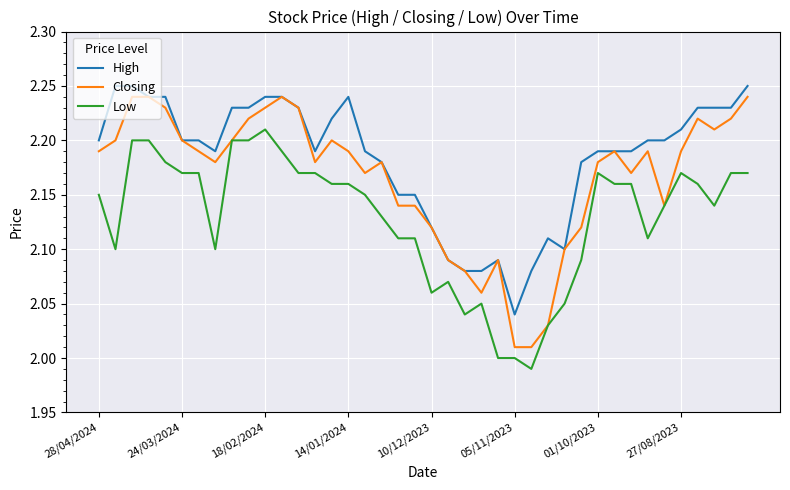

True or false: High and Low intersect in this chart.

False